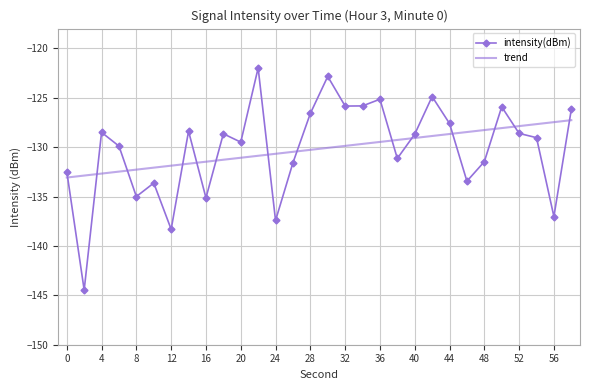

In intensity(dBm), how many points are lower than both neighbors (excluding endpoints)?

10